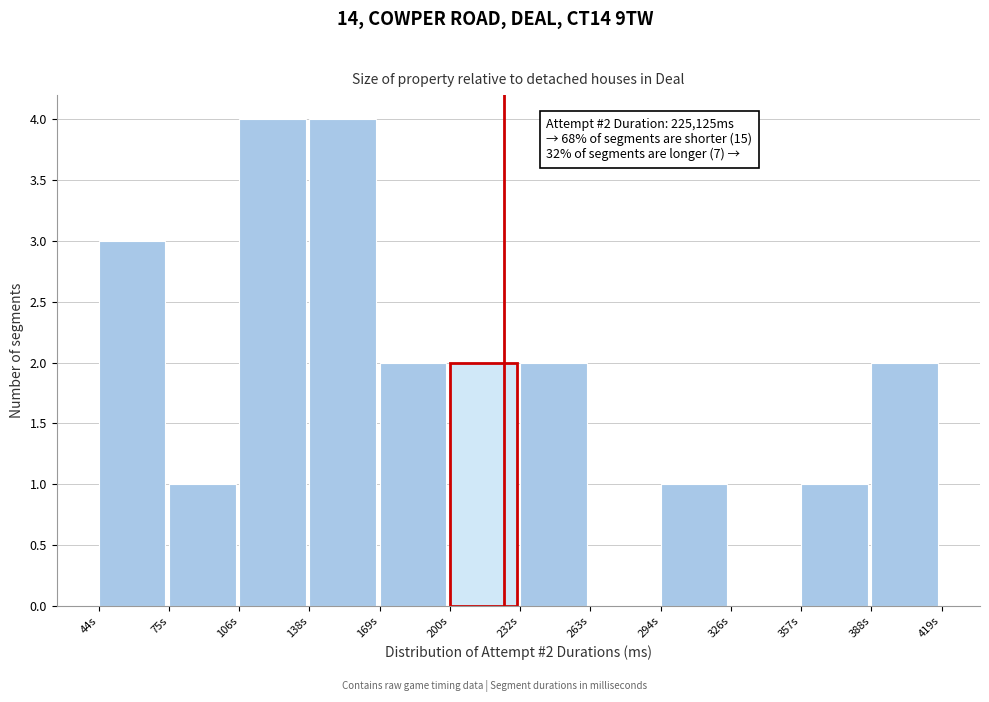

Reading right to left, what are all the values shown in this chart?

388s=2	357s=1	326s=0	294s=1	263s=0	232s=2	200s=2	169s=2	138s=4	106s=4	75s=1	44s=3